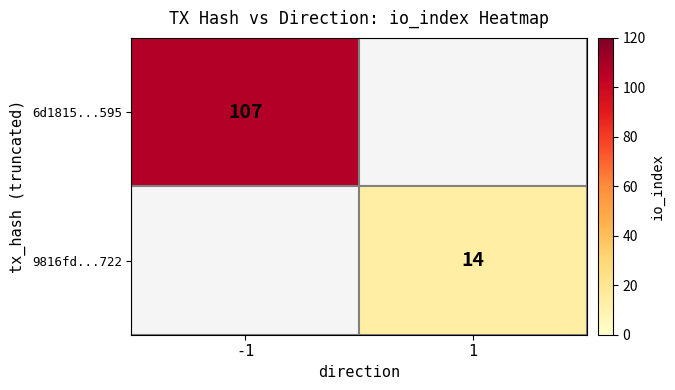

The 9816fd...722 series shows 14 at 1. True or false?

True